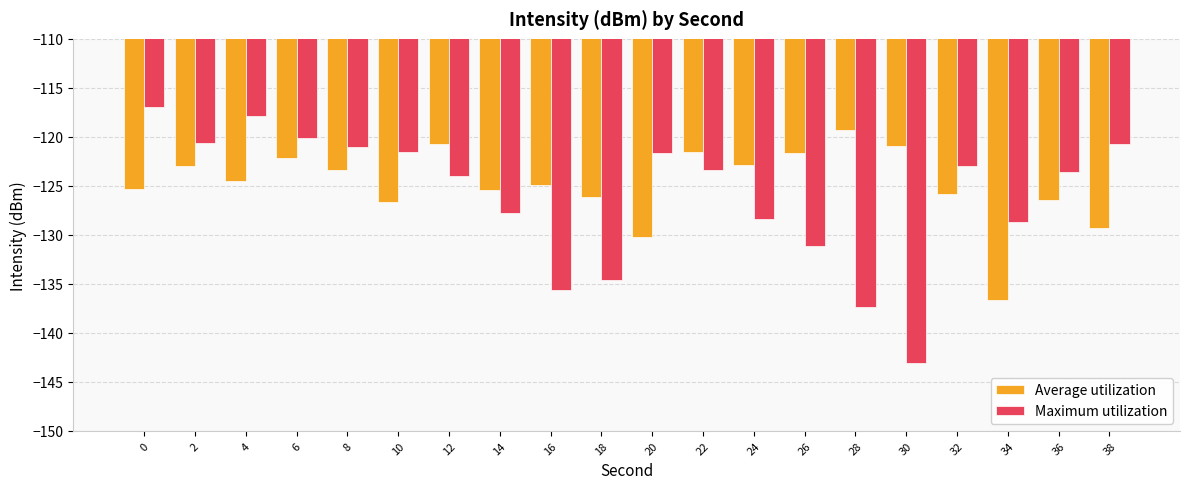

What is the total value across all series at 8?

-244.5